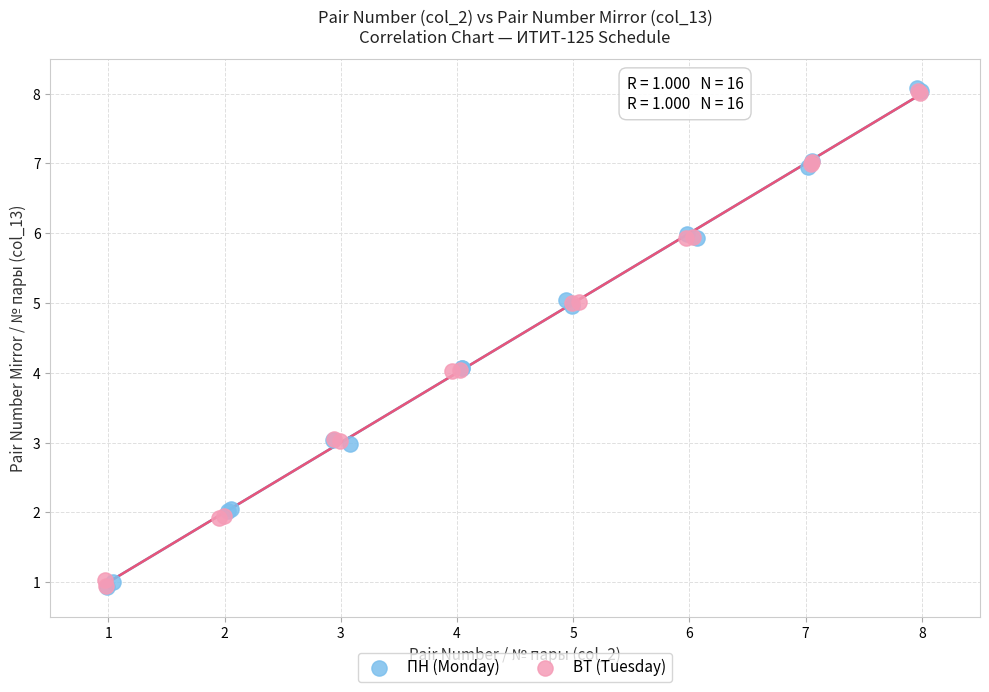

Which series has the largest Y range (max minus min)?

ПН (Monday)